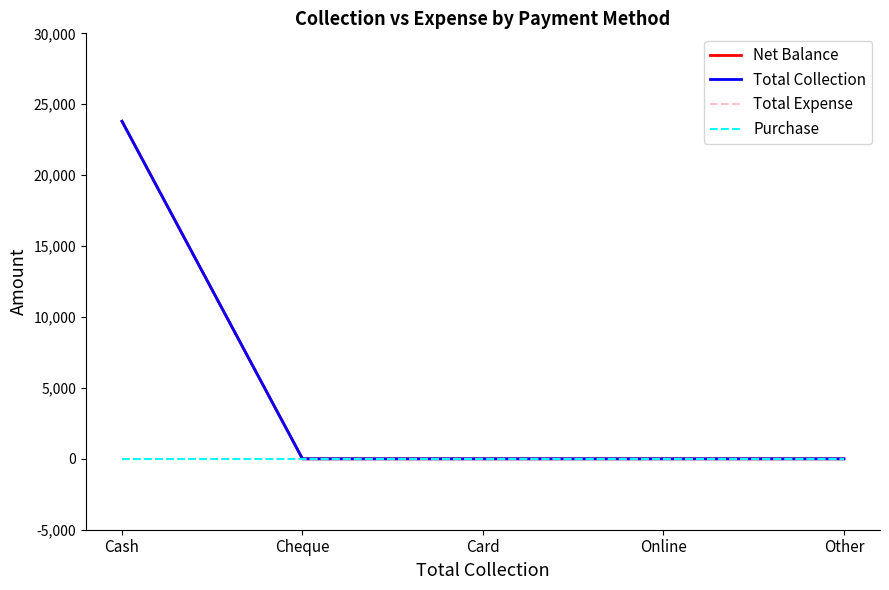

Does the chart display data point markers on the line(s)?

No